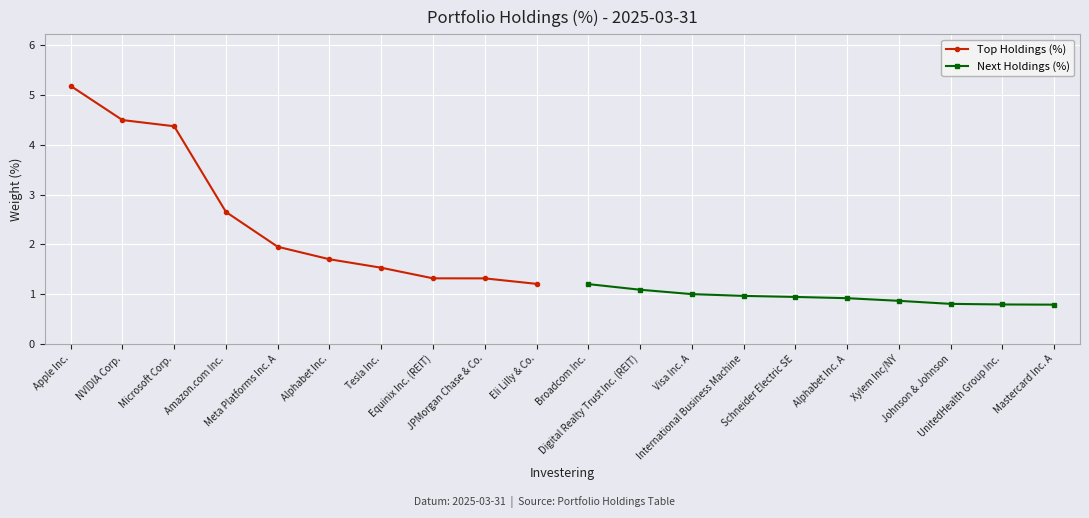

Which series has the largest total across all categories?

Top Holdings (%)